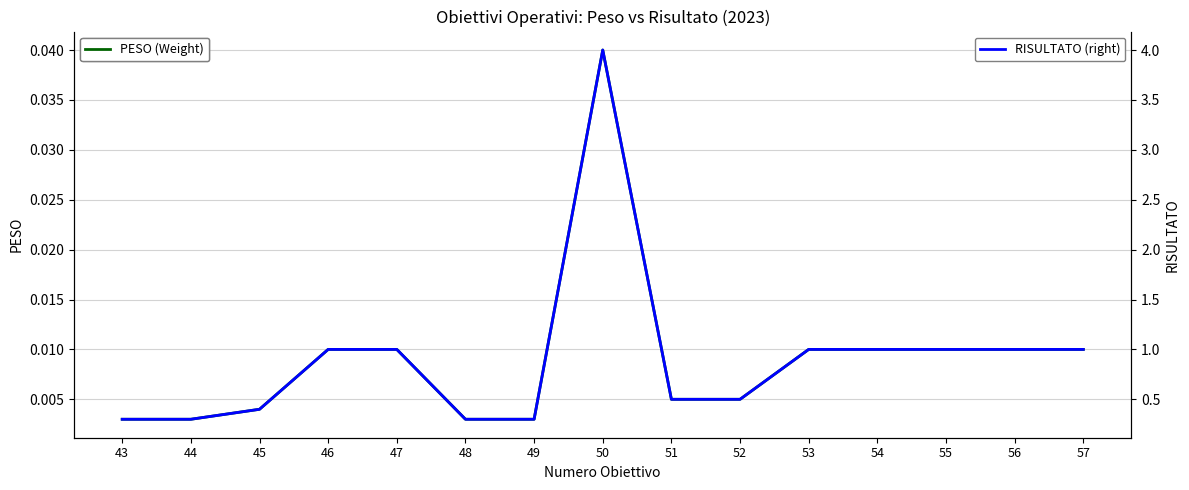

List the series in order of their overall mean, highest first.

RISULTATO (right), PESO (Weight)